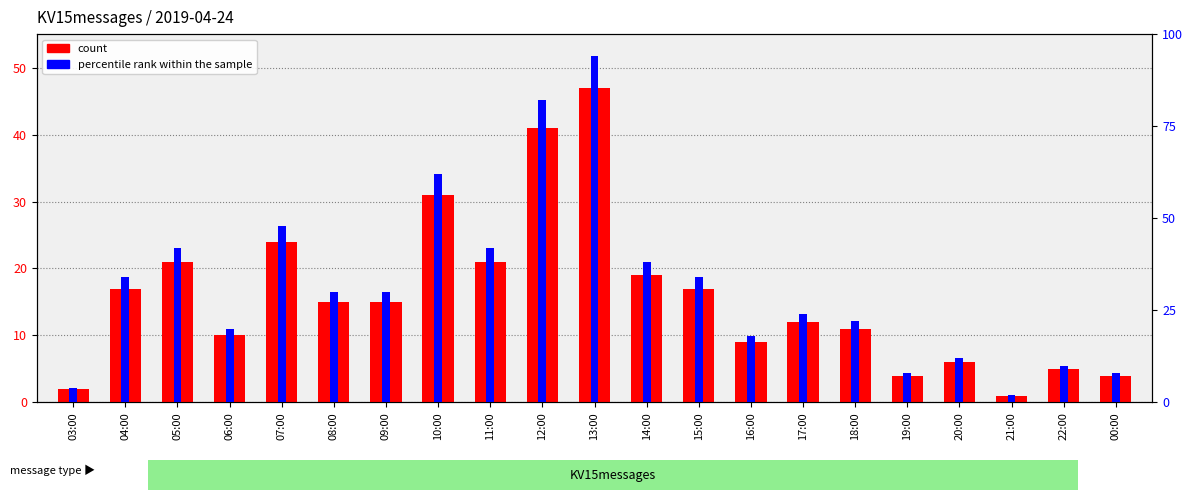

Is it true that percentile rank within the sample equals 3 at 21:00?

False